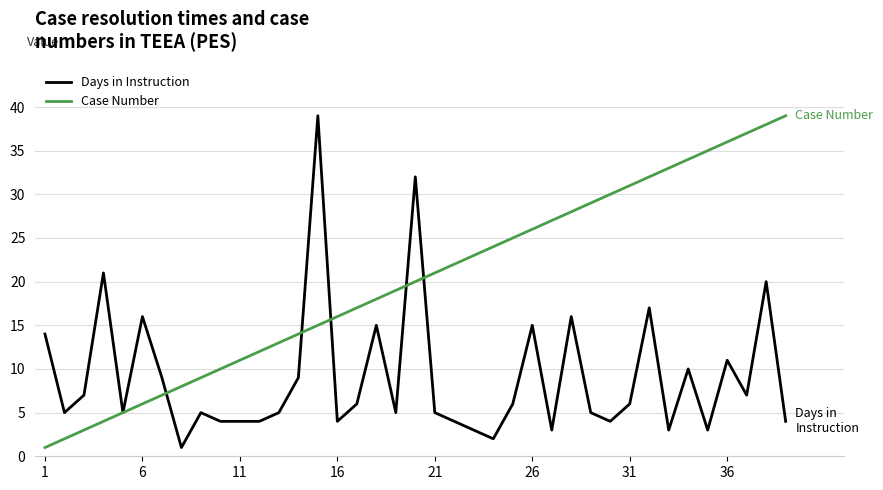

How many lines are shown in the chart?

2